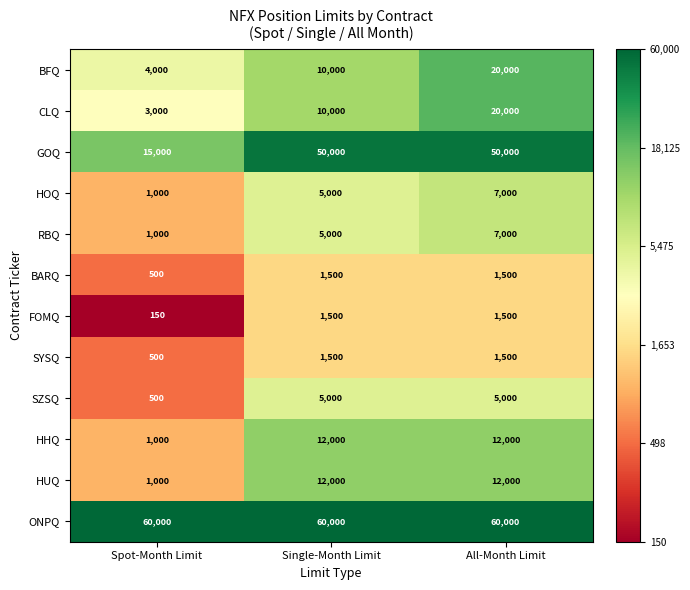

The value of SZSQ at Single-Month Limit is 8989. True or false?

False